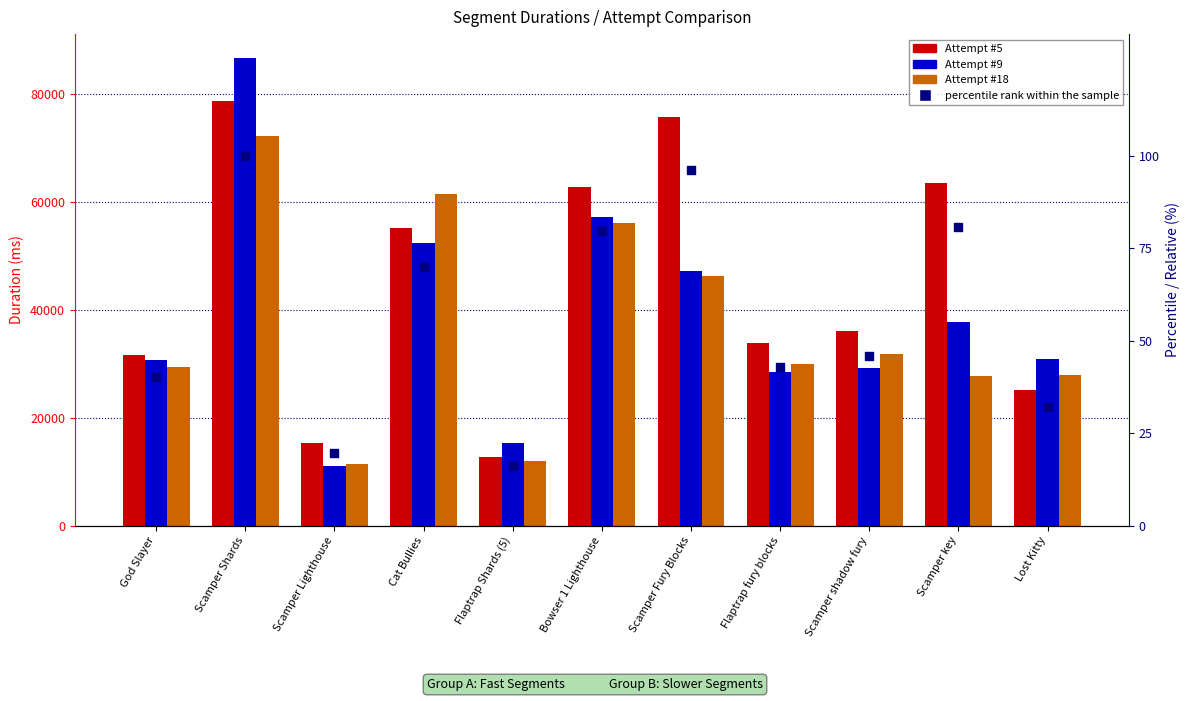

What is the total value across all series at Scamper Shards?

238020.0